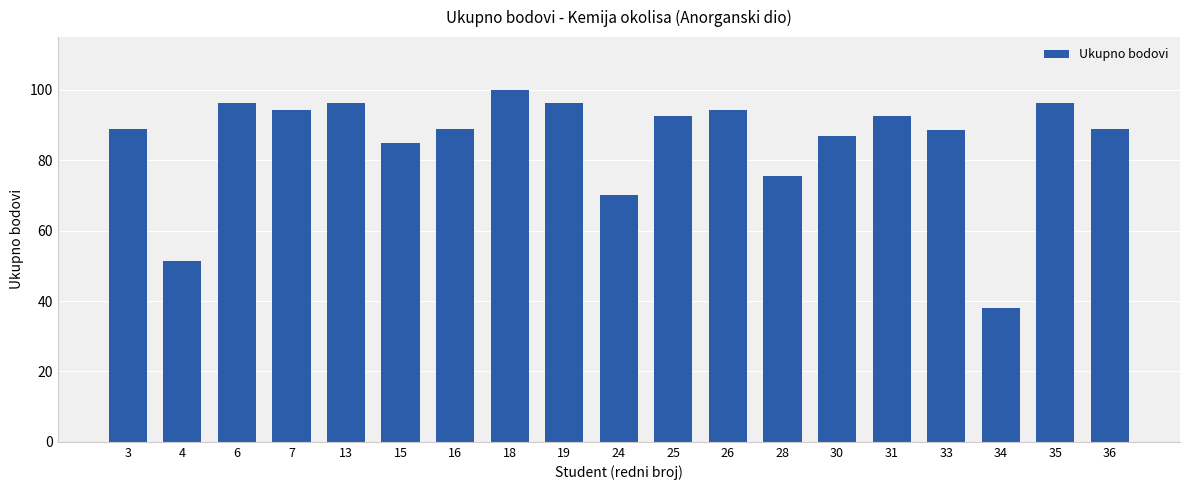

What is the change in value from 7 to 33?

-5.7